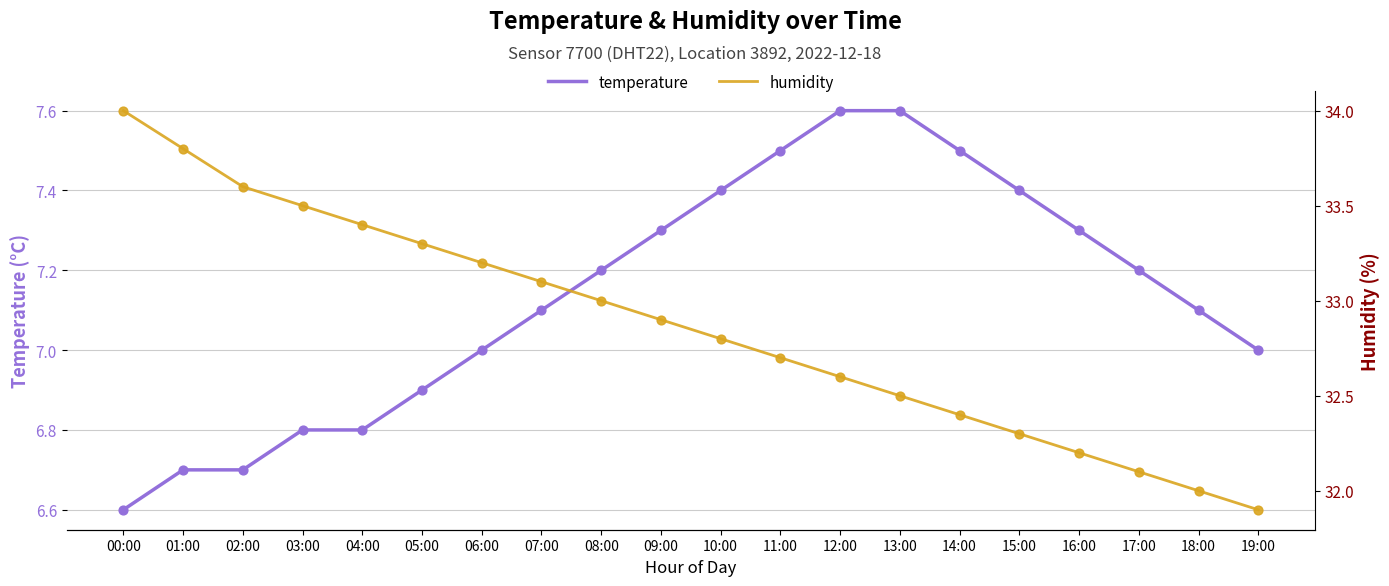

At how many categories does at least one series exceed 33?

8